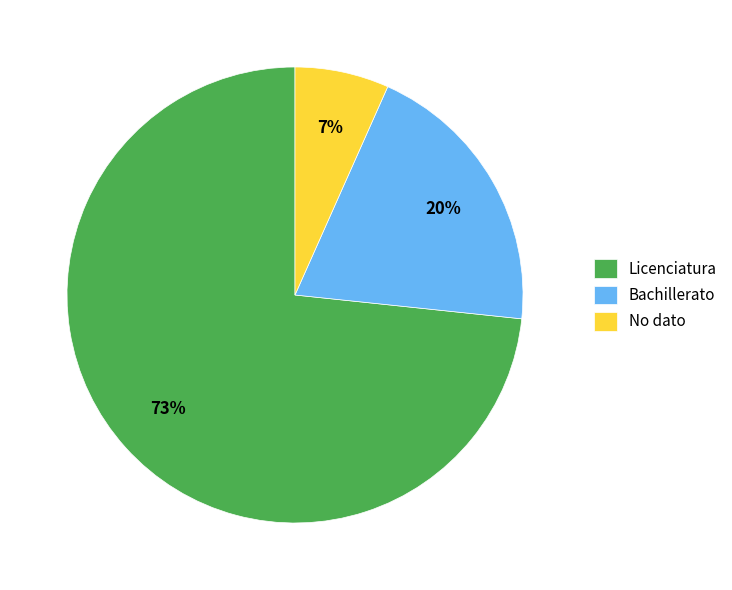

To the nearest percent, what is the combined percentage of No dato and Licenciatura?

80%